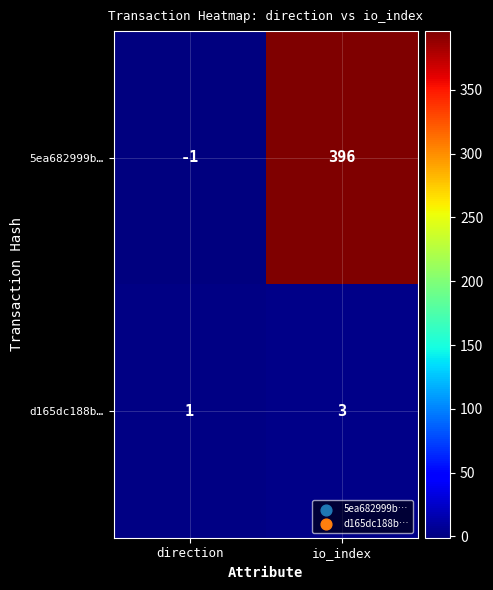

How many series are shown in this chart?

2